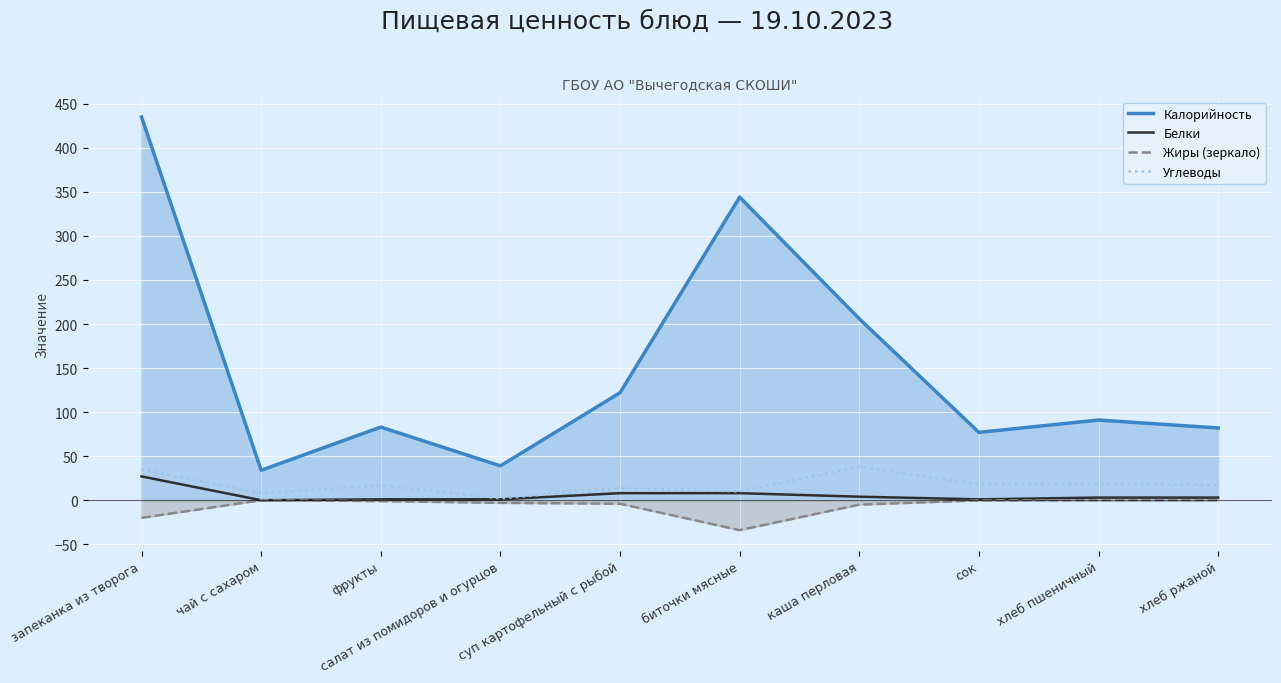

Rank the series by their maximum value, from highest to lowest.

Калорийность, Углеводы, Белки, Жиры (зеркало)